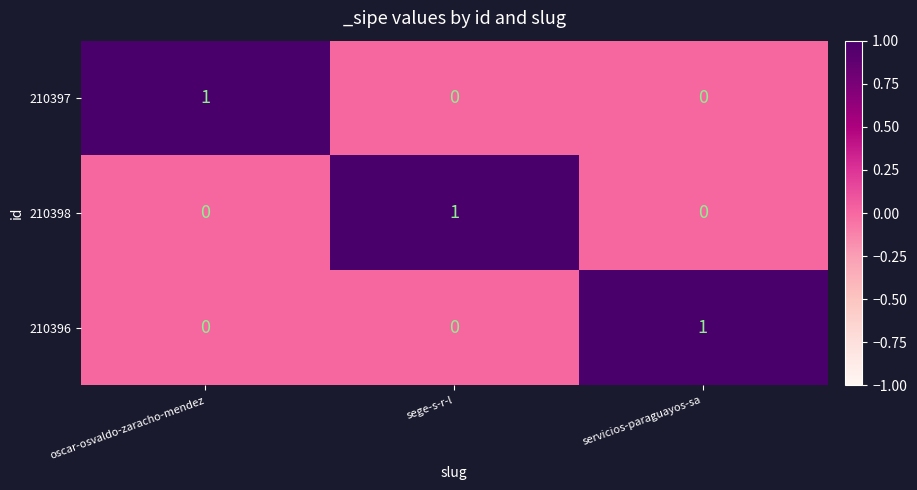

Is it true that 210396 equals -1 at oscar-osvaldo-zaracho-mendez?

False